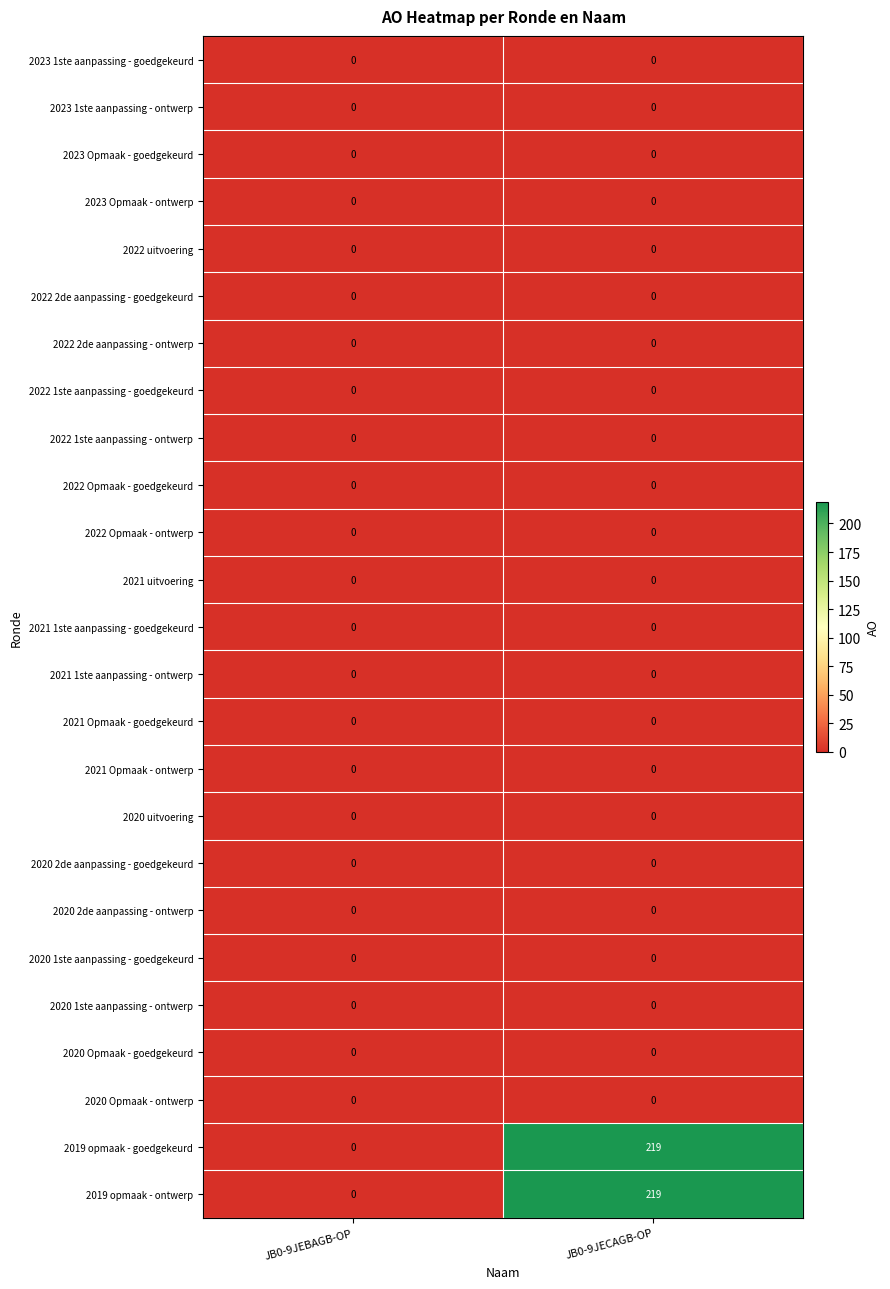

How many series are shown in this chart?

25